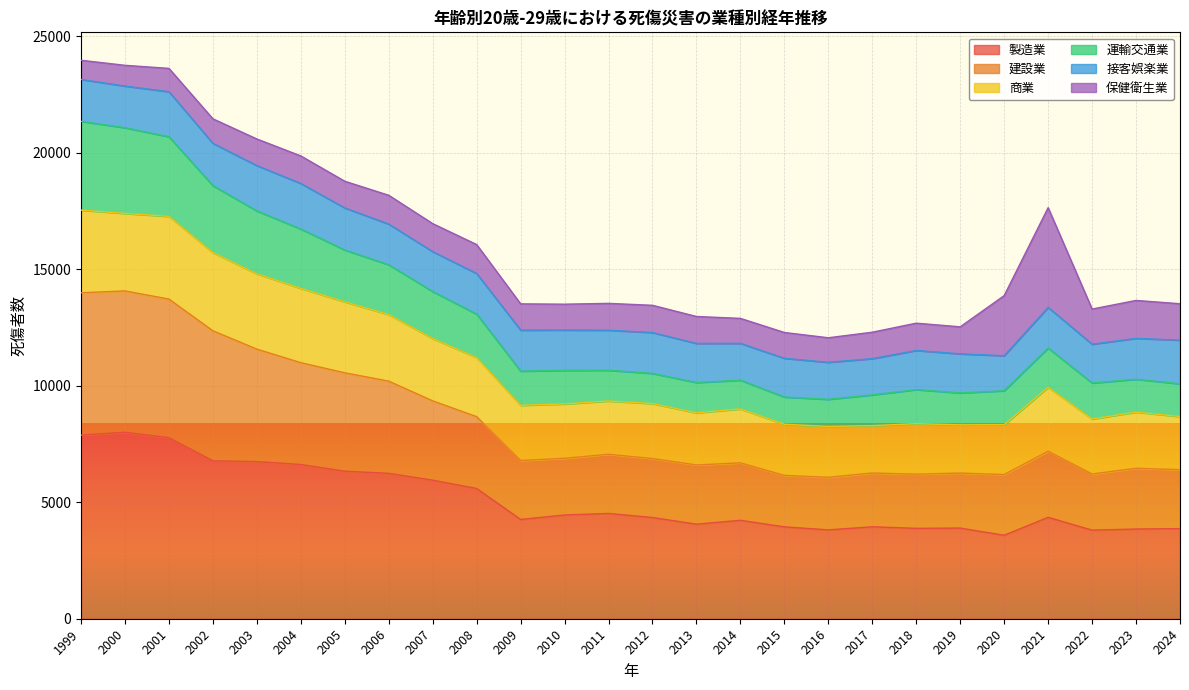

At which category does the chart reach its minimum across all series?

2020